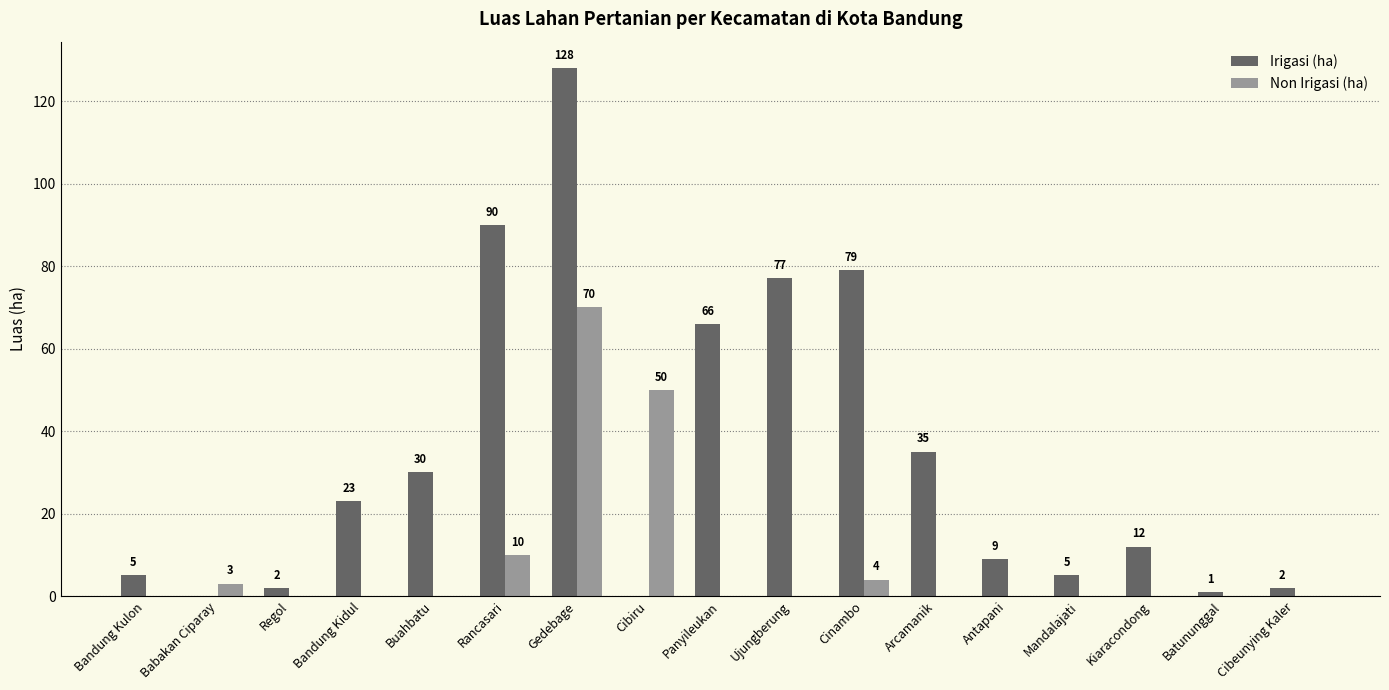

Are the bars horizontal?

No